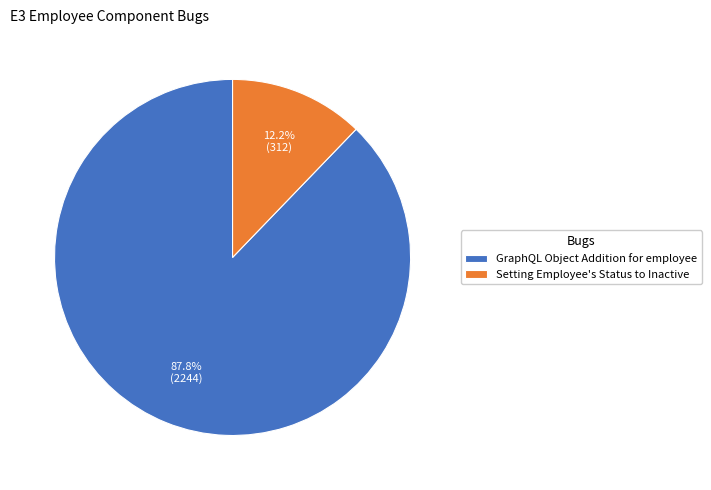

How many slices are in this pie chart?

2